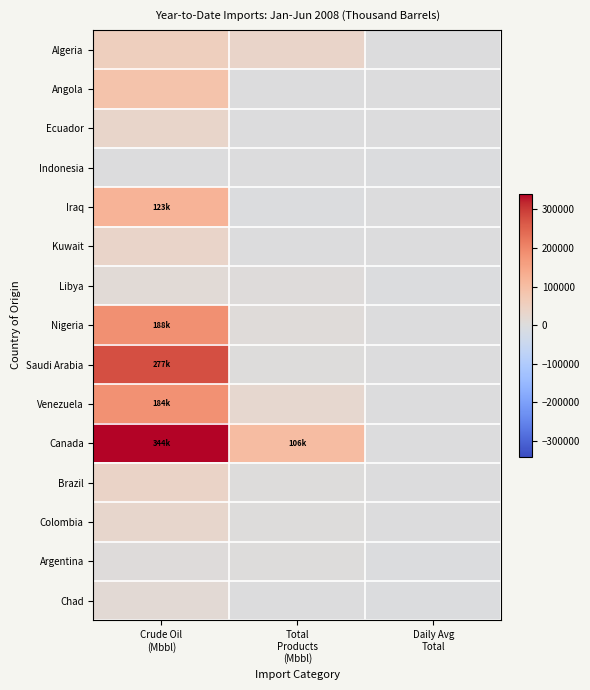

What is the maximum value shown in the chart?

340883